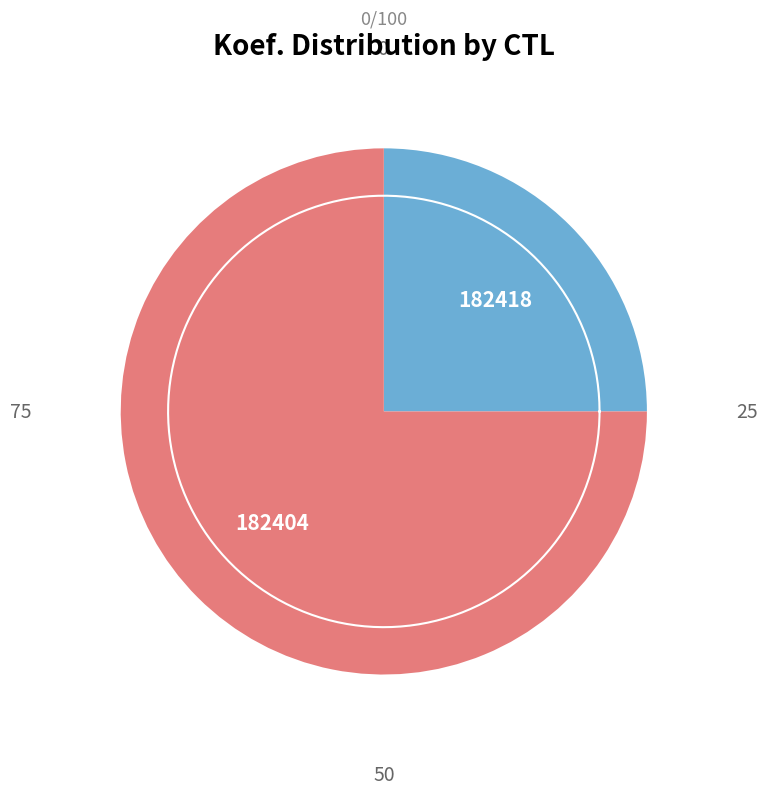

Rank the categories by value from lowest to highest.

182418, 182404